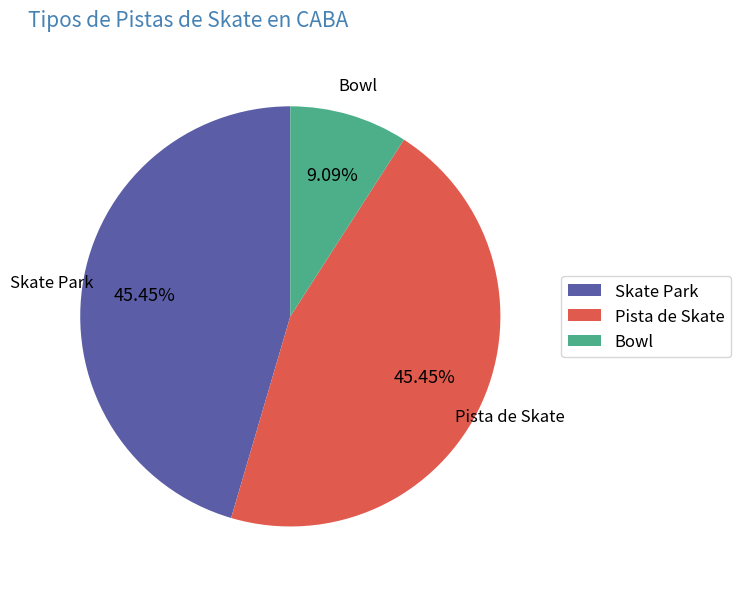

To the nearest percent, what percentage of the pie is Bowl?

9%